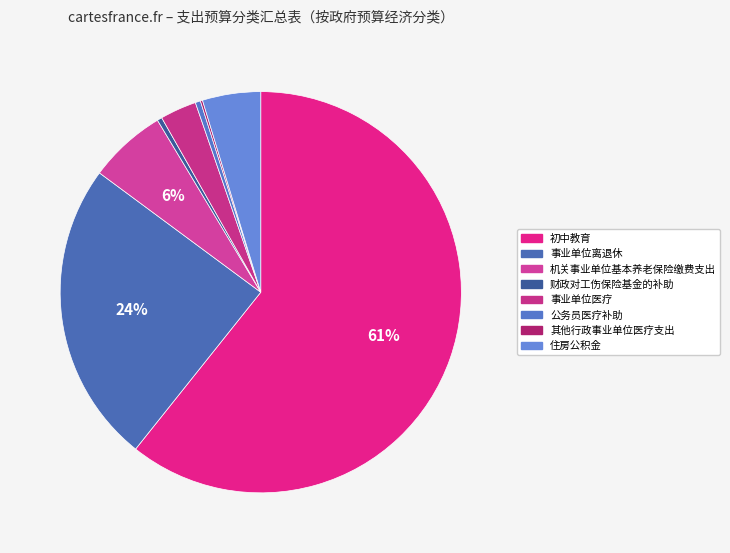

How many segments does this pie chart have?

8